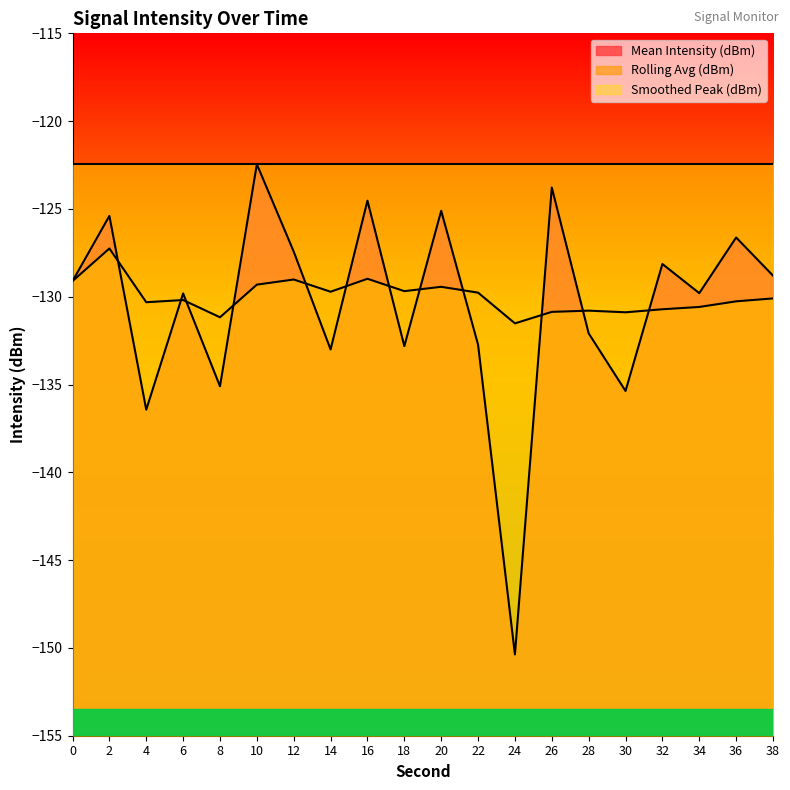

At 4, list the series in order from largest to smallest.

Smoothed Peak (dBm), Rolling Avg (dBm), Mean Intensity (dBm)